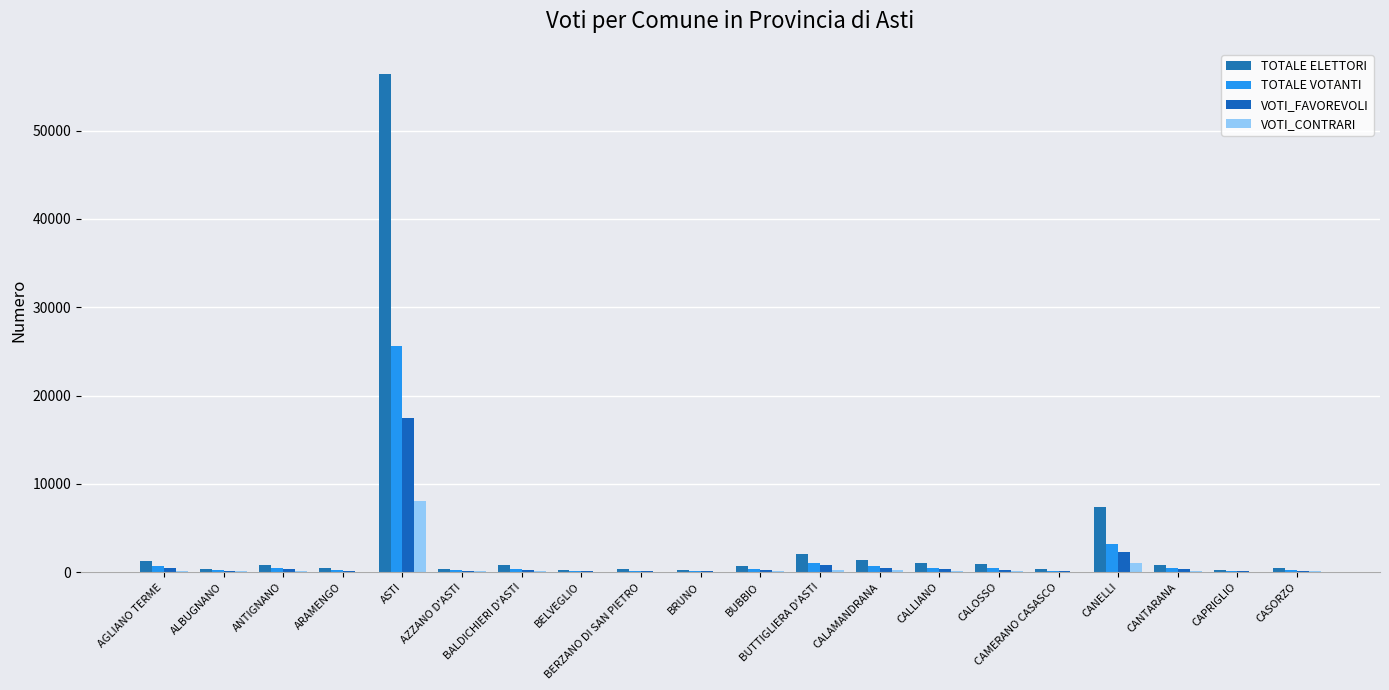

Reading right to left, transcribe all the data shown in this chart.

TOTALE ELETTORI: 494	224	764	7392	324	899	1000	1326	2034	661	250	310	249	770	320	56442	452	817	397	1221
TOTALE VOTANTI: 262	132	474	3241	181	431	485	713	1082	330	152	177	137	326	205	25608	218	423	214	653
VOTI_FAVOREVOLI: 179	81	344	2228	135	297	349	499	778	227	98	130	98	230	123	17407	149	310	118	481
VOTI_CONTRARI: 82	48	123	983	45	131	132	205	295	95	50	46	39	94	79	8006	69	111	94	167